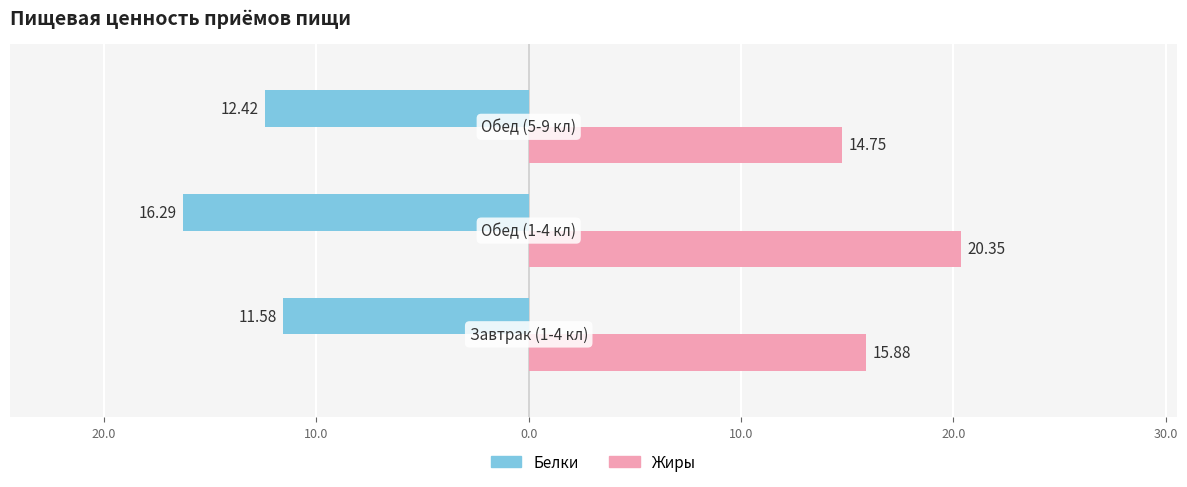

What are all the series names shown in the legend?

Белки, Жиры